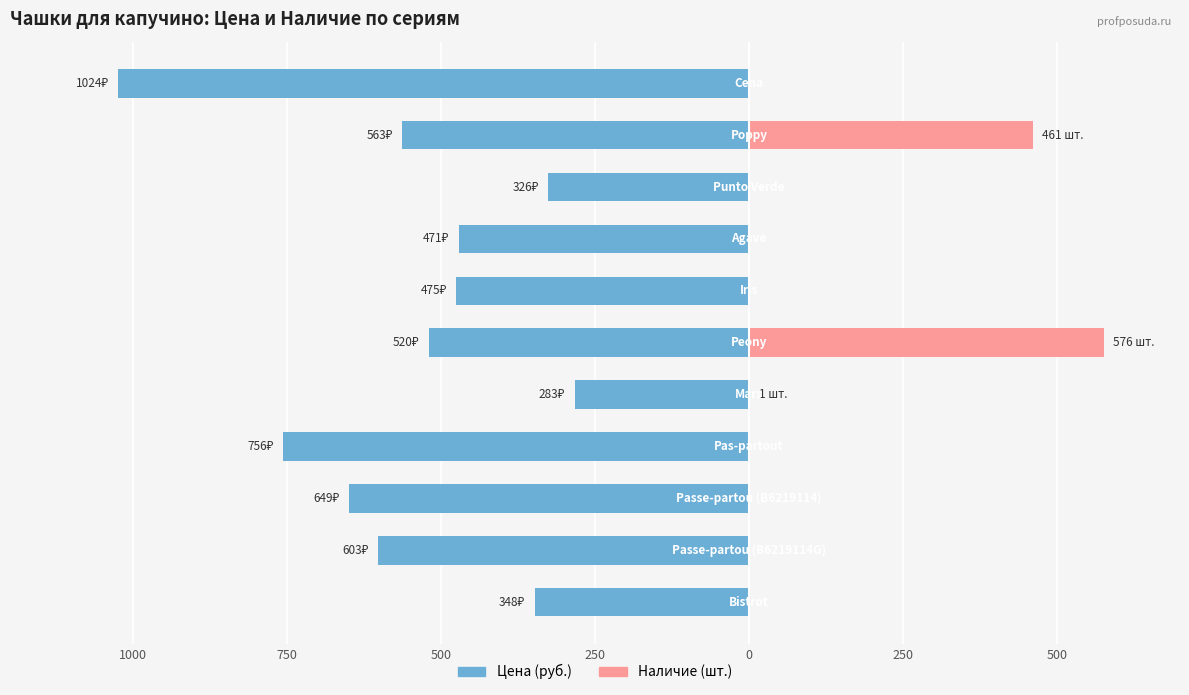

Reading right to left, transcribe all the data shown in this chart.

Цена: -1024	-563	-326	-471	-475	-520	-283	-756	-649	-603	-348
Наличие: 0	461	0	0	0	576	1	0	0	0	0